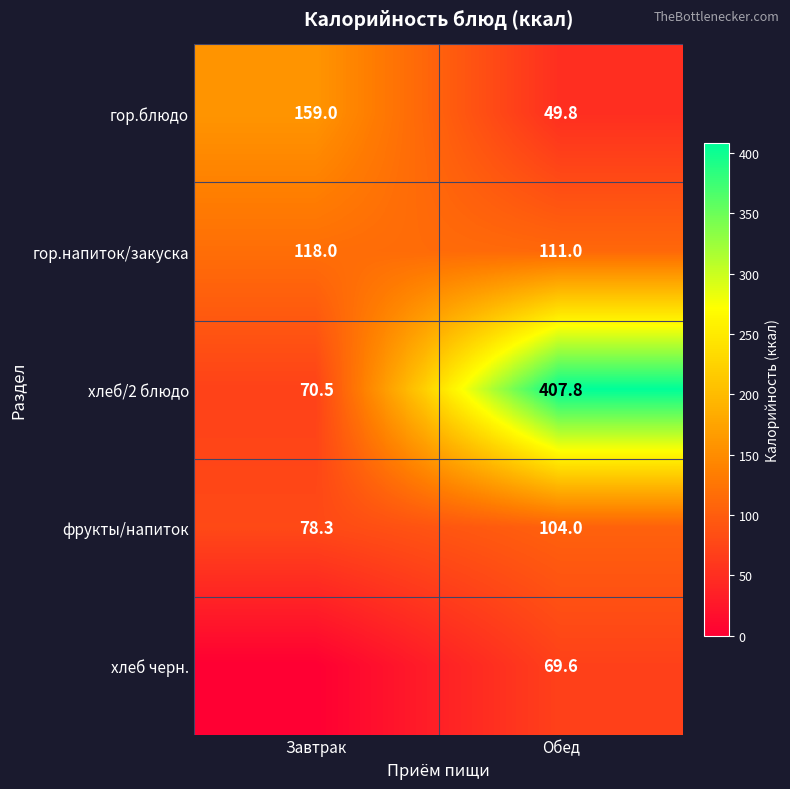

What is the sum of the фрукты/напиток values at Завтрак and Обед?

182.3